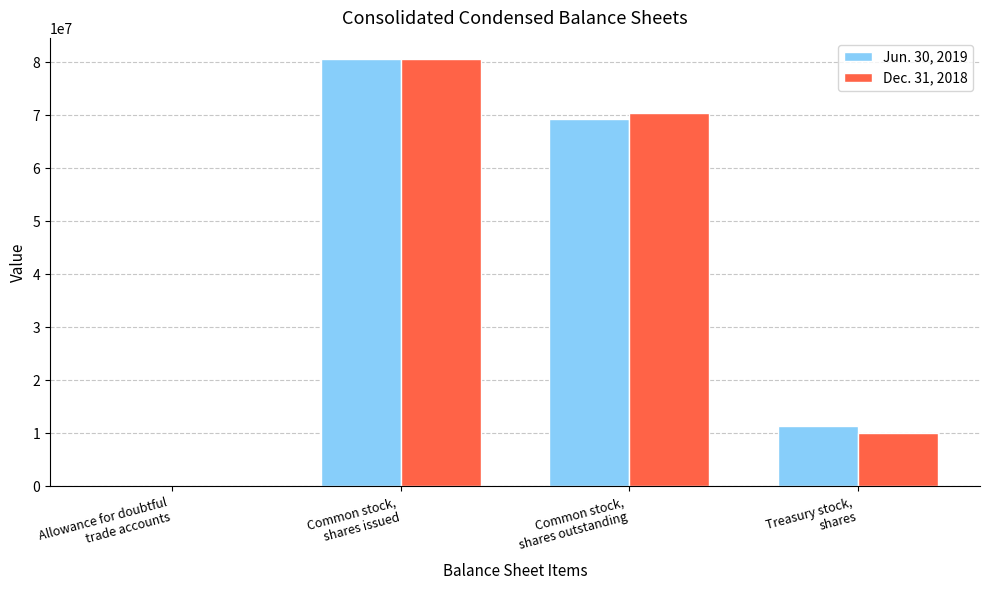

What is the maximum value shown in the chart?

80533536